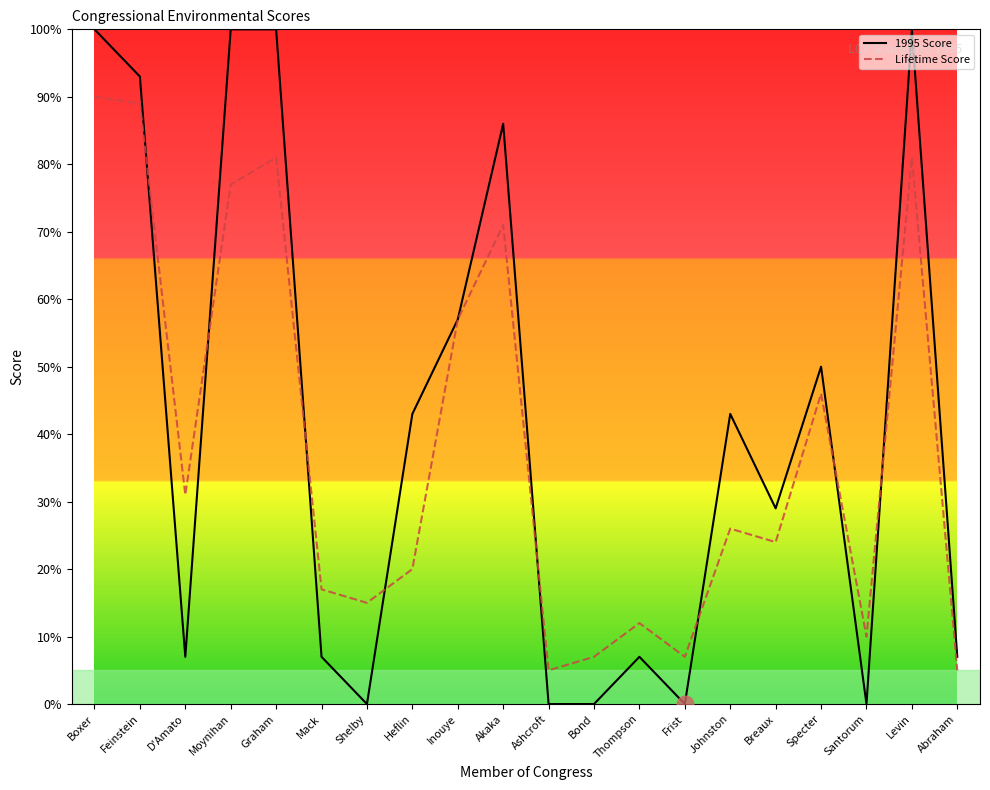

Is the value of 1995 Score at D'Amato greater than the value of Lifetime Score at Graham?

No